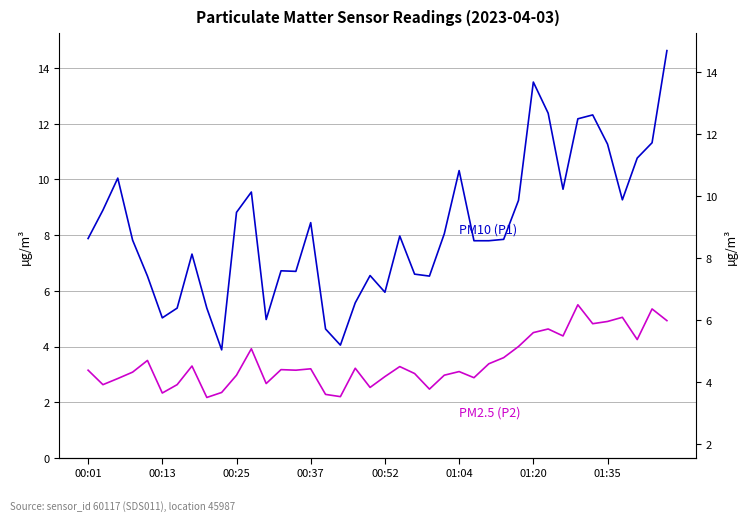

Which series has the largest total across all categories?

PM10 (P1)